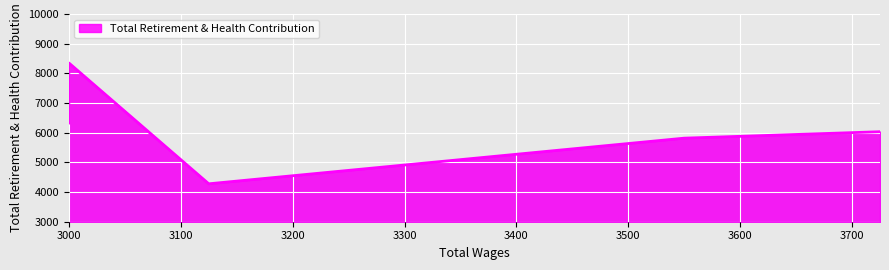

Reading left to right, list all the values displayed in this chart.

6325	8350	4278	5816	6033